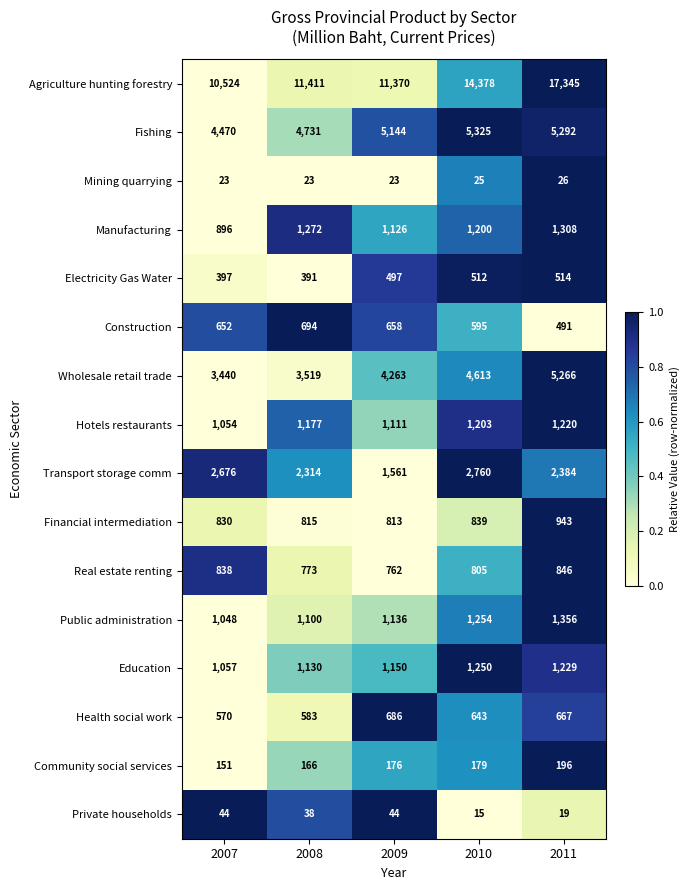

Which series has the largest total across all categories?

Agriculture hunting forestry